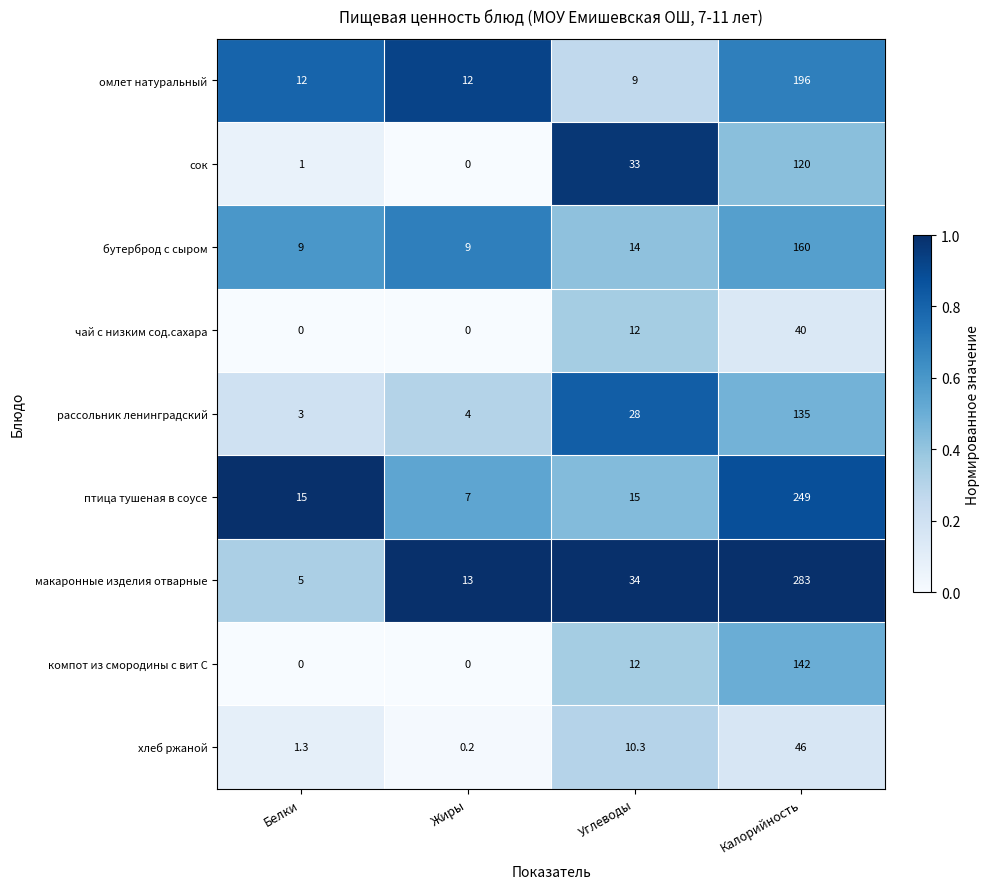

What is the greatest value displayed?

283.0